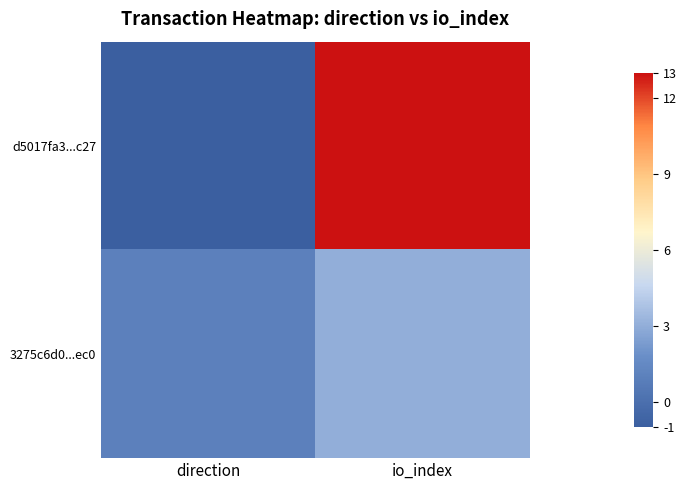

Which series changed the most between direction and io_index?

d5017fa3...c27